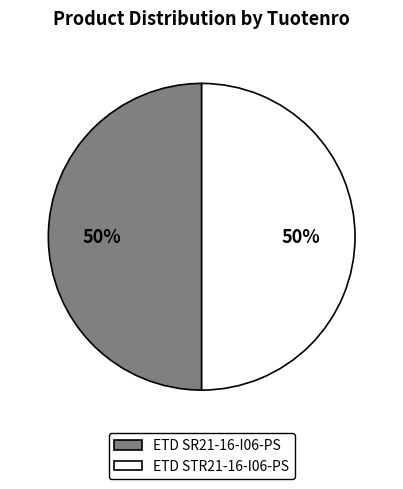

What is the ratio of the value at ETD STR21-16-I06-PS to the value at ETD SR21-16-I06-PS?

1.0